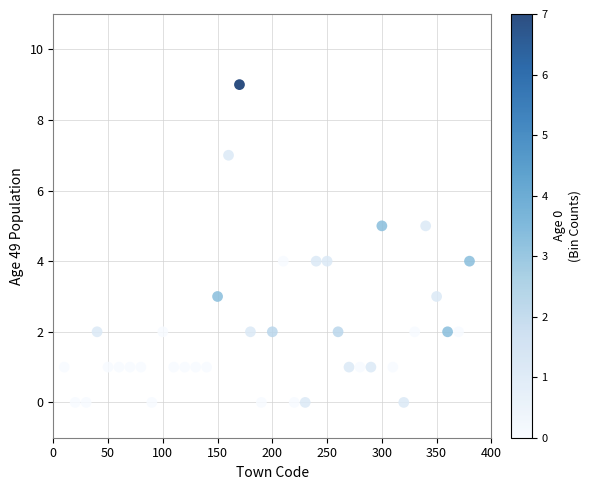

What is the range of Y values (max minus min)?

9